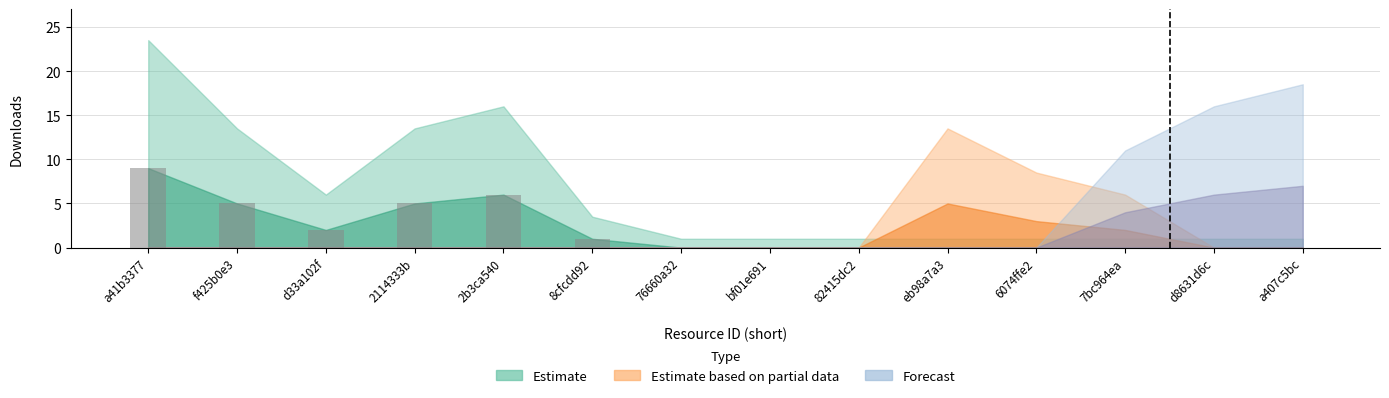

How many categories are shown in the chart?

14